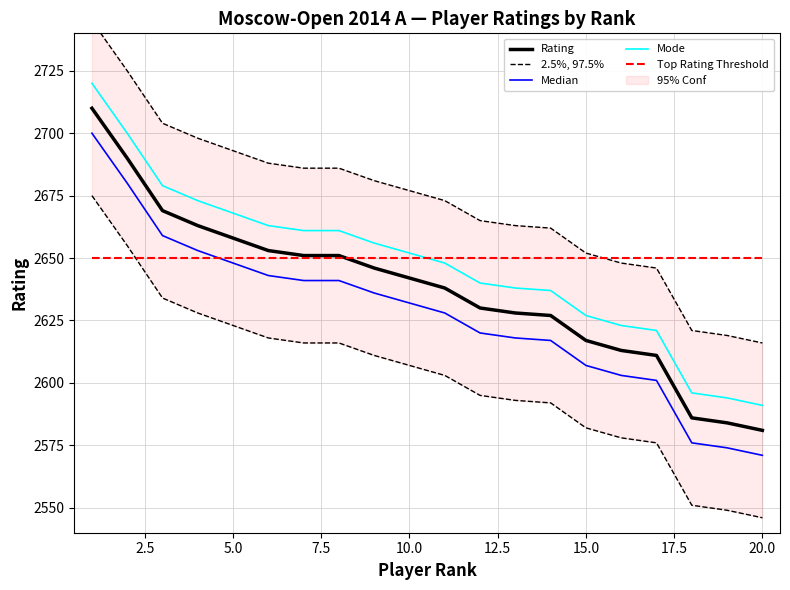

How many intersections are there between Top Rating Threshold and Mode?

1